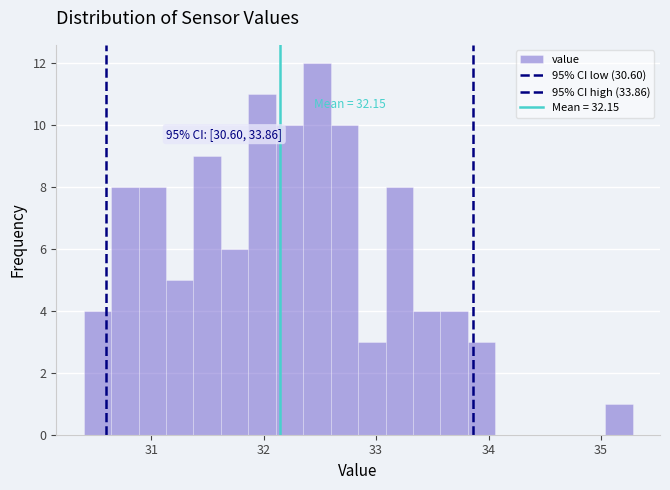

Around what value on the x-axis is the tallest bar? Give the approximate position of its centre, as read against the axis.

32.5